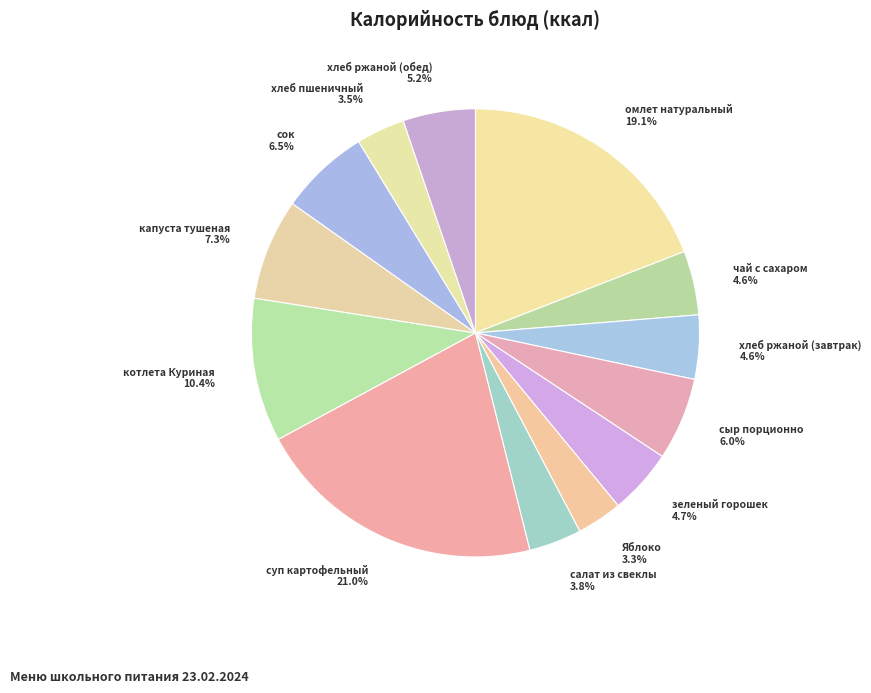

Is хлеб ржаной (завтрак) the majority of the pie?

No